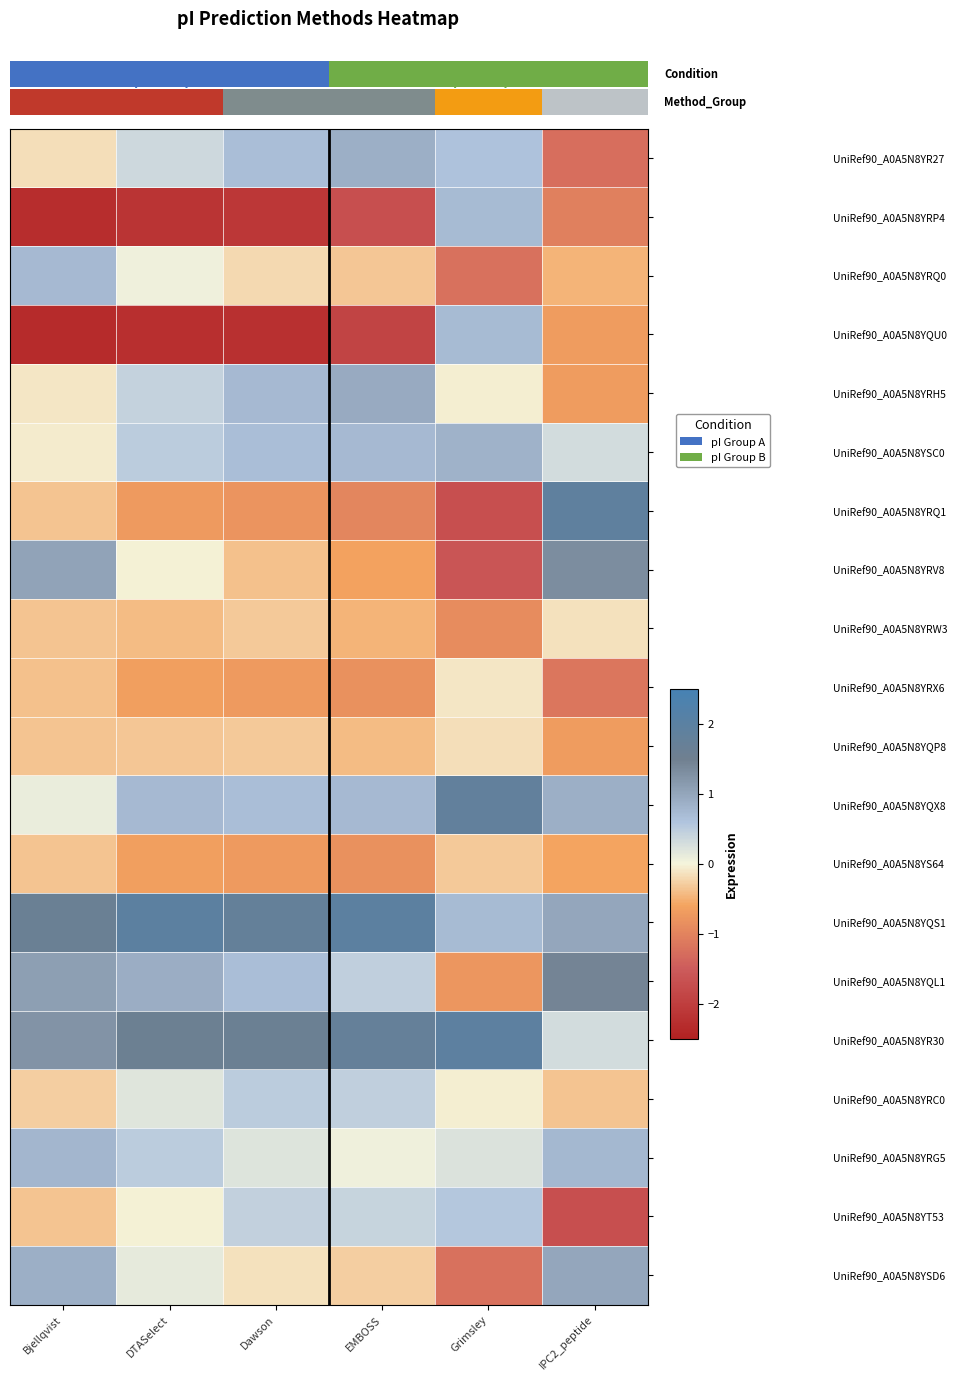

What is the difference between the UniRef90_A0A5N8YRQ1 values at Grimsley and Dawson?

0.9